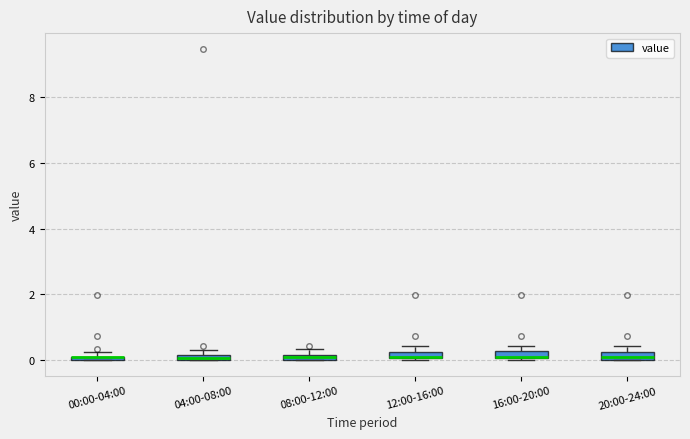

Where is the upper edge of the box for 08:00-12:00 on the y-axis? The values are not printed on the chart, so give them approximately, as read against the axis.

0.2